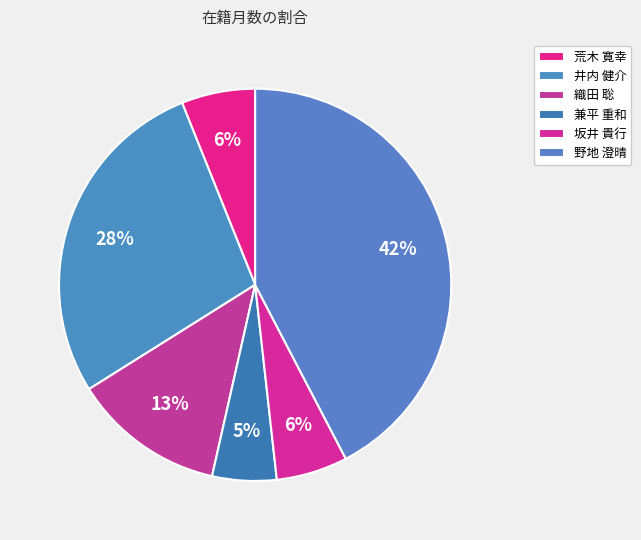

Rank the categories by value from highest to lowest.

10787 野地 澄晴, 189122 井内 健介, 261517 織田 聡, 272380 荒木 寛幸, 272702 坂井 貴行, 241056 兼平 重和